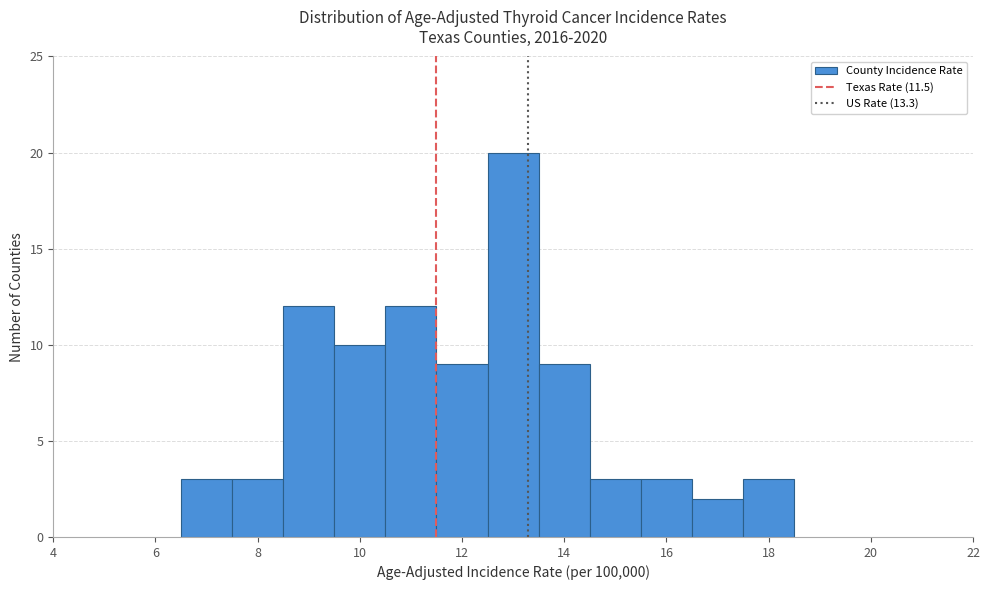

Reading left to right, transcribe this chart: for each bar, give the range it covers on the x-axis and its height. Neither the bar edges nor the heights are printed on the chart, so give them approximately, as read against the axes.

6.5 to 7.5: 3
7.5 to 8.5: 3
8.5 to 9.5: 12
9.5 to 10.5: 10
10.5 to 11.5: 12
11.5 to 12.5: 9
12.5 to 13.5: 20
13.5 to 14.5: 9
14.5 to 15.5: 3
15.5 to 16.5: 3
16.5 to 17.5: 2
17.5 to 18.5: 3